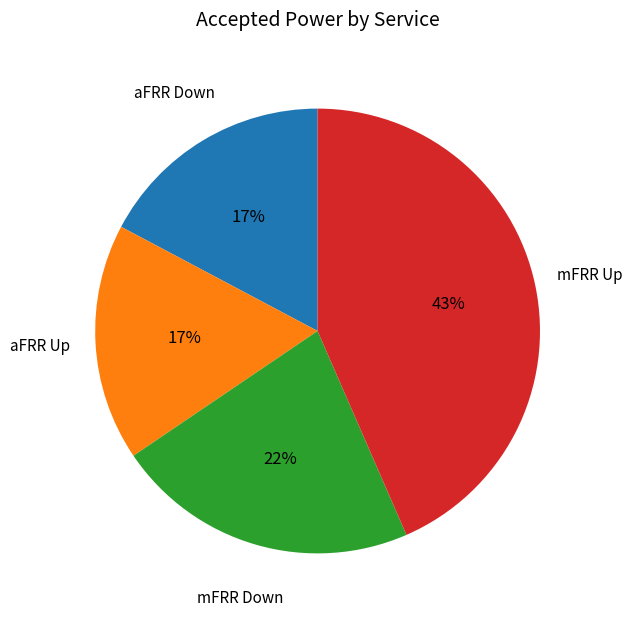

How many slices are in this pie chart?

4